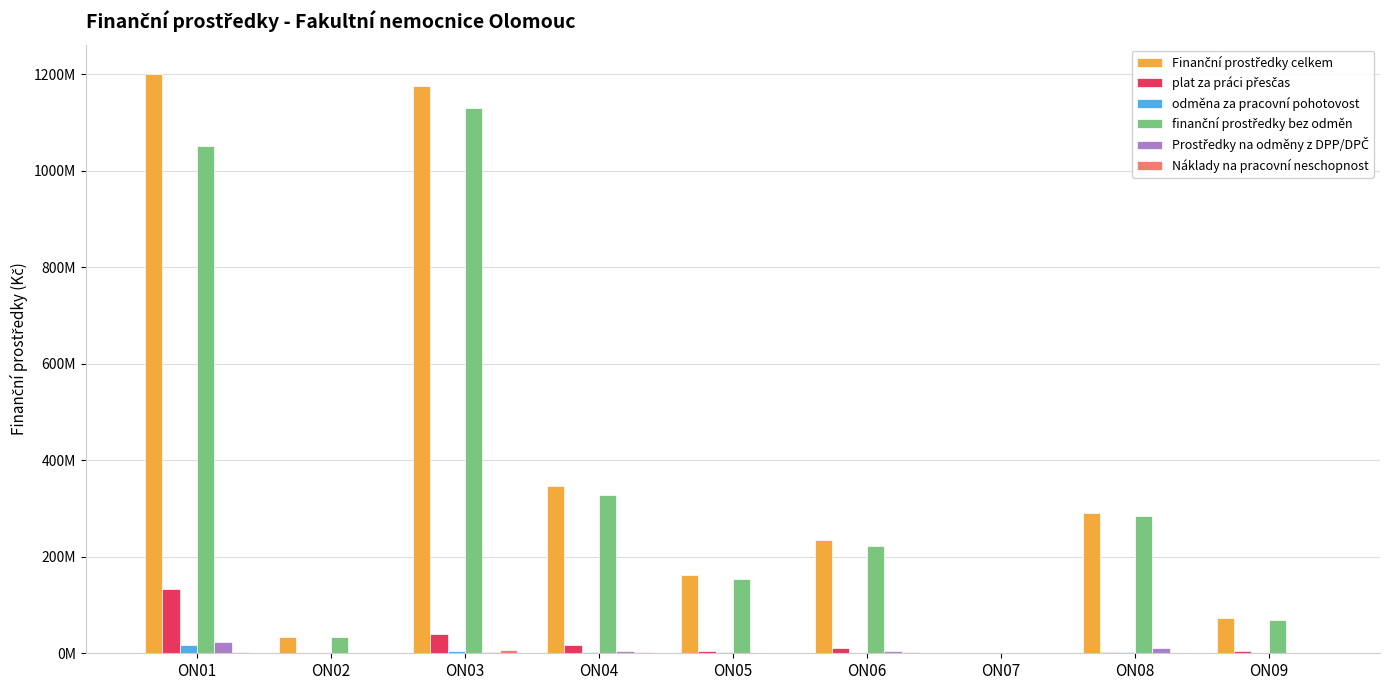

How many values in the odměna za pracovní pohotovost series exceed 1668427?

4